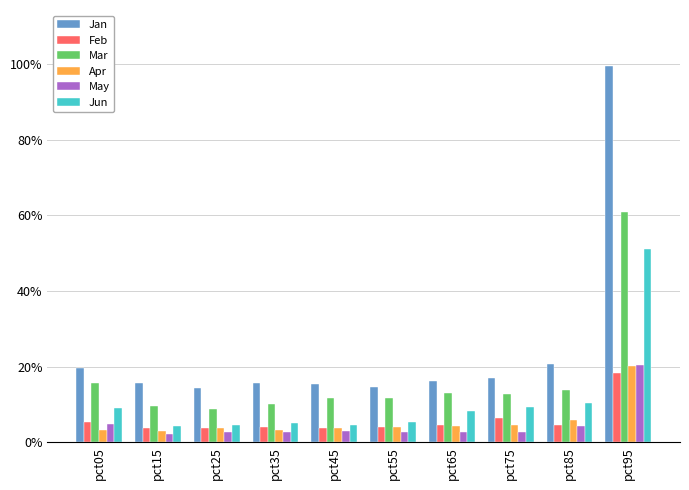

Which category has the lowest value in the Mar series?

pct25